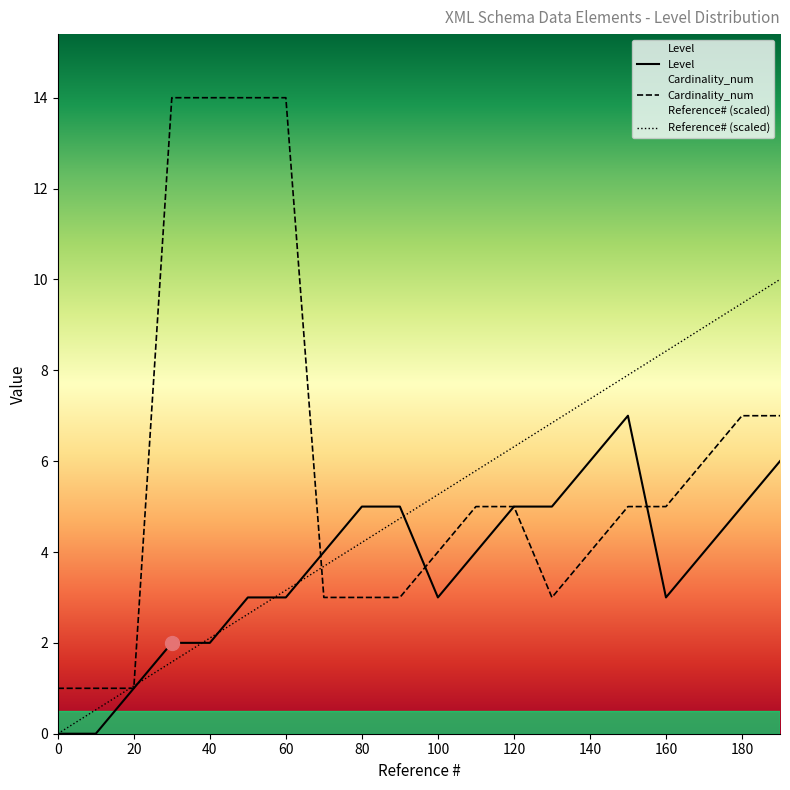

Does the chart have visible grid lines?

No